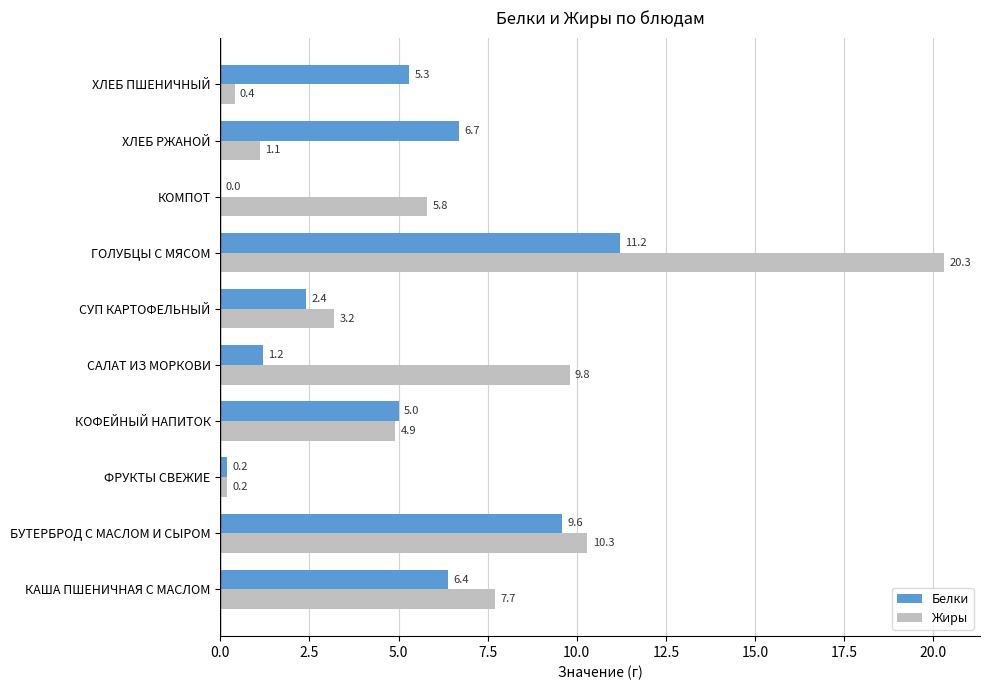

What is the total value across all series at КОМПОТ?

5.8